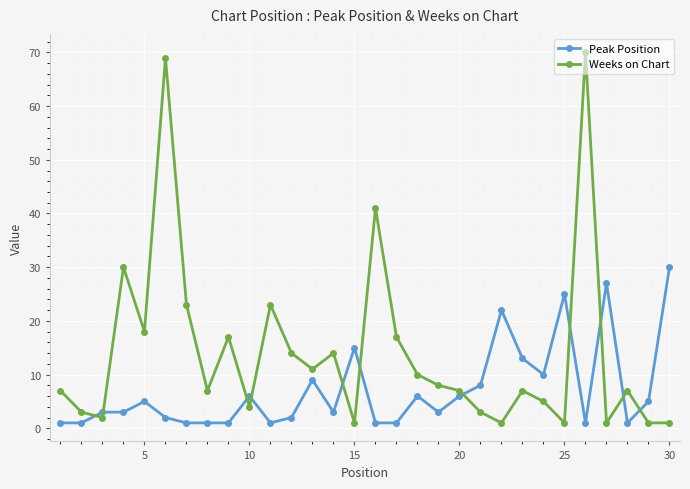

Which series has the widest spread of values?

Weeks on Chart